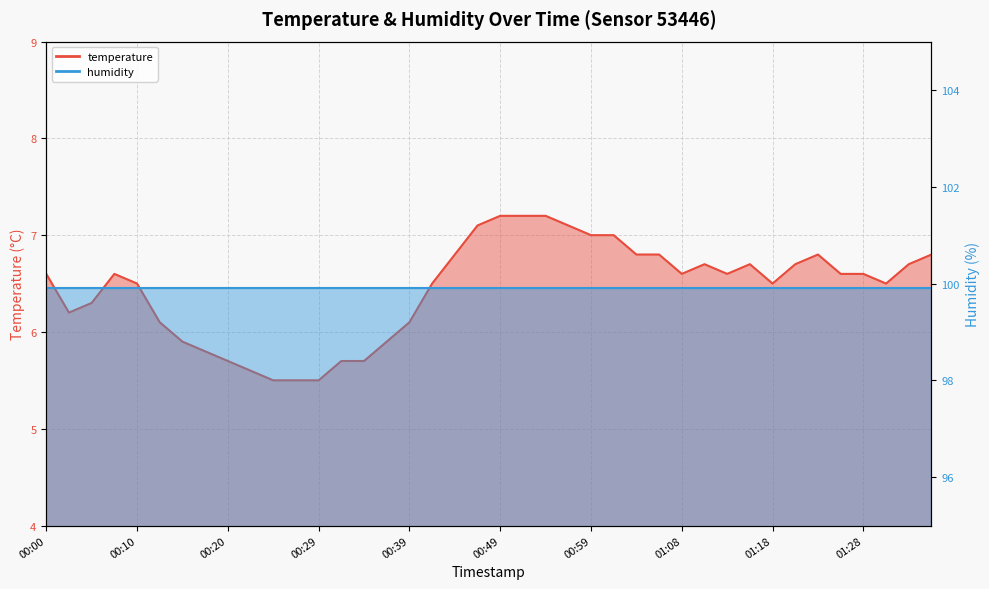

True or false: the data shows 6.6 at 01:26.

True